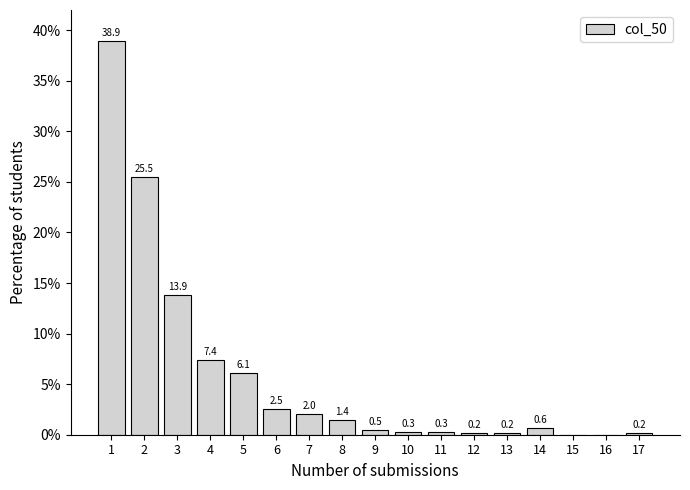

Reading left to right, extract all data points from this chart.

1=38.9	2=25.5	3=13.9	4=7.4	5=6.1	6=2.5	7=2.0	8=1.4	9=0.5	10=0.3	11=0.3	12=0.2	13=0.2	14=0.6	15=0.0	16=0.0	17=0.2